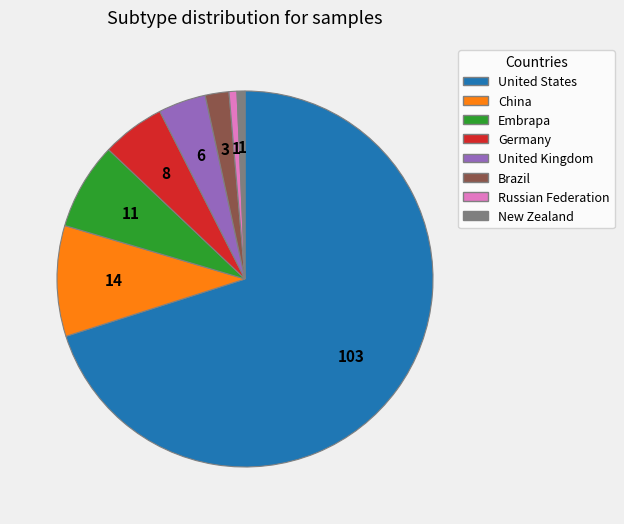

Approximately how many times larger is the value at New Zealand compared to Embrapa?

0.1